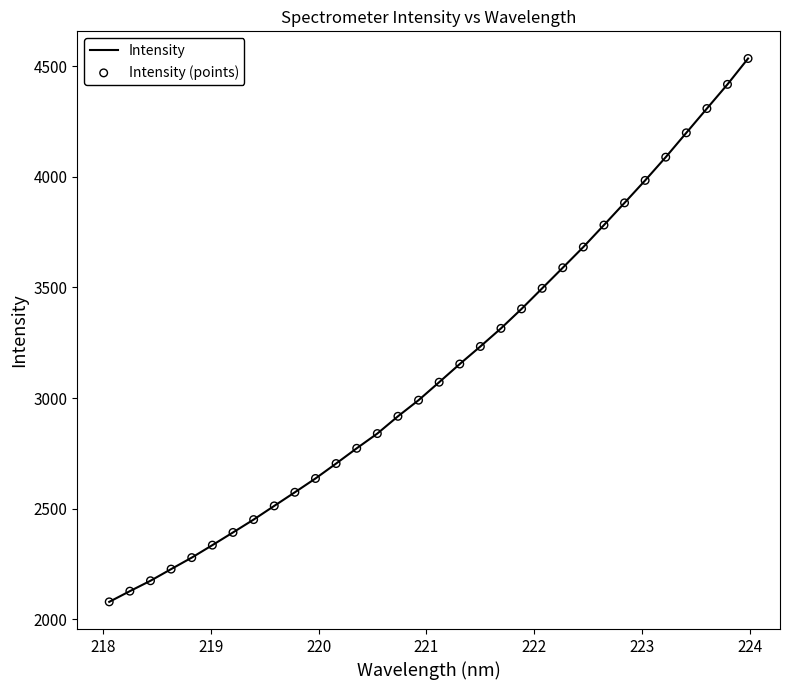

What is the difference between the maximum and minimum values?

2454.8